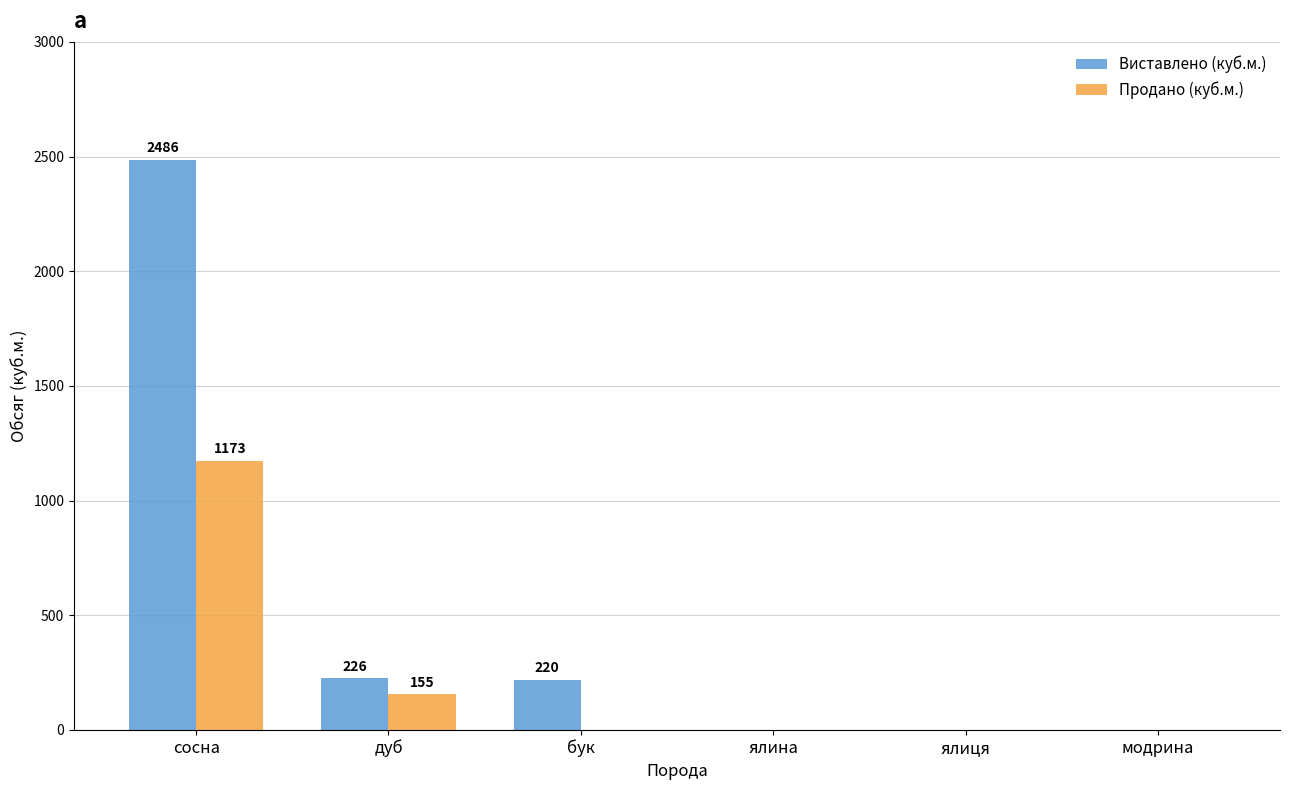

Count the number of categories in the chart.

6